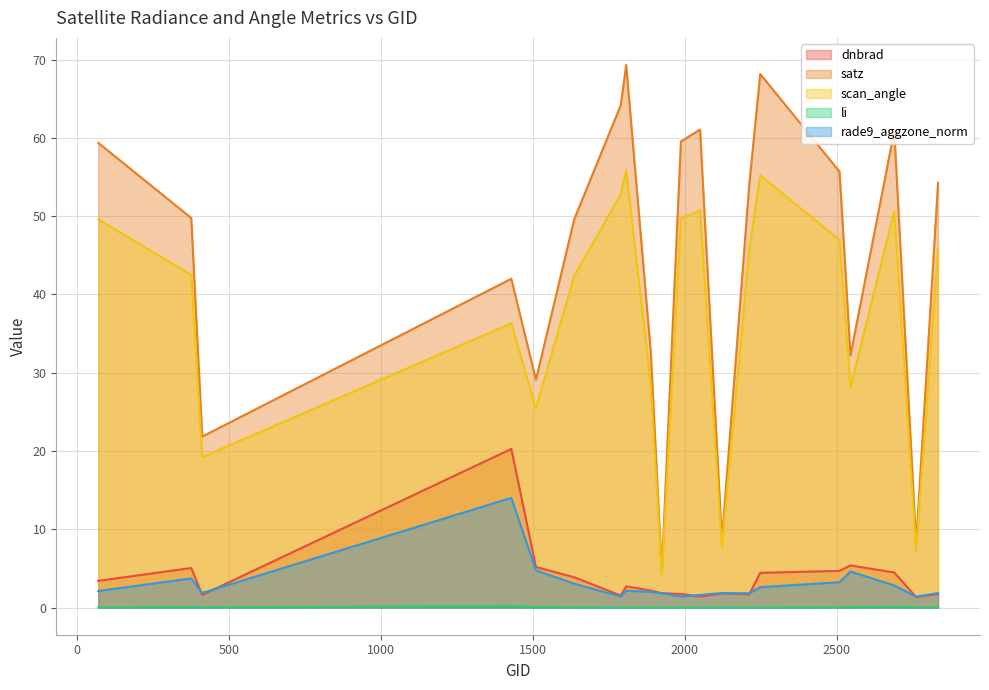

How many interior local valleys does the scan_angle series have?

6